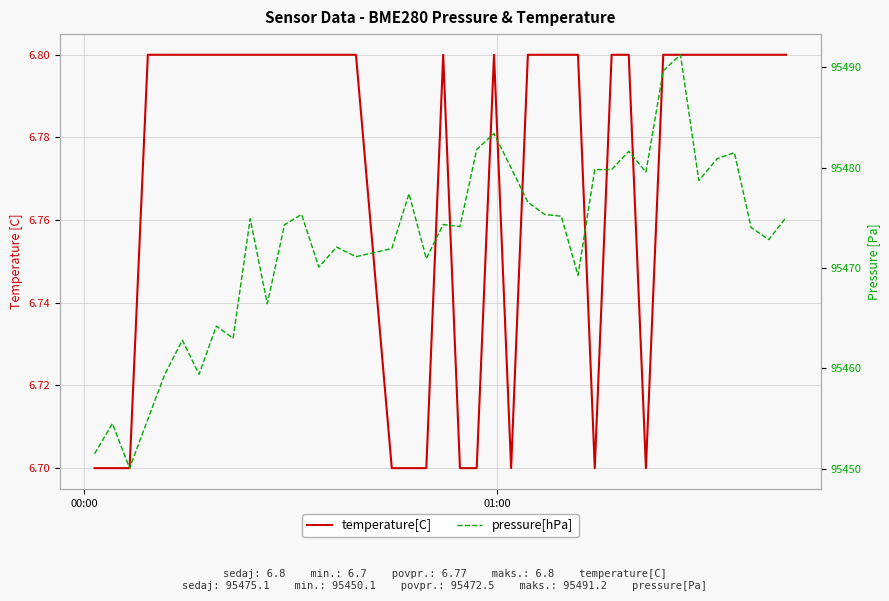

List the series in order of their peak value, lowest first.

temperature[C], pressure[hPa]